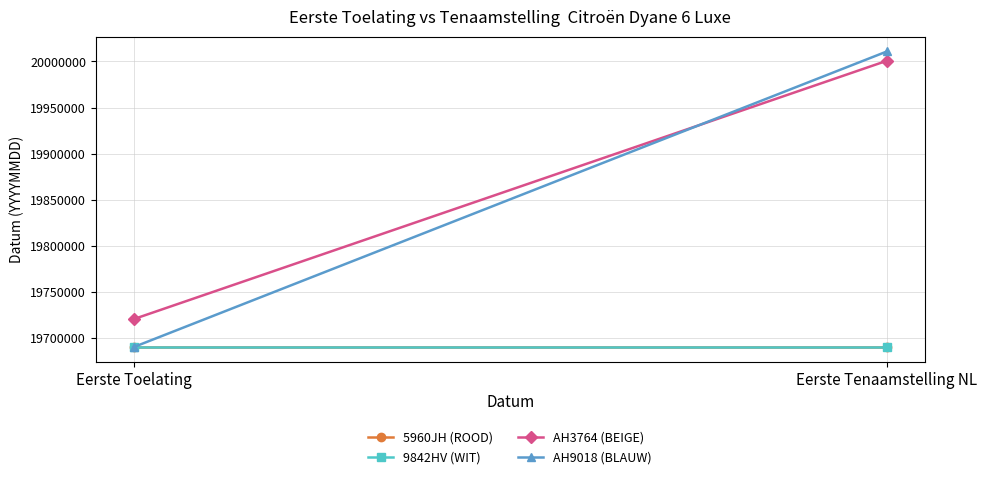

Reading left to right, list all the values displayed in this chart.

5960JH (ROOD): Eerste Toelating=19690704	Eerste Tenaamstelling NL=19690704
9842HV (WIT): Eerste Toelating=19690502	Eerste Tenaamstelling NL=19690502
AH3764 (BEIGE): Eerste Toelating=19720622	Eerste Tenaamstelling NL=20000726
AH9018 (BLAUW): Eerste Toelating=19690306	Eerste Tenaamstelling NL=20010820